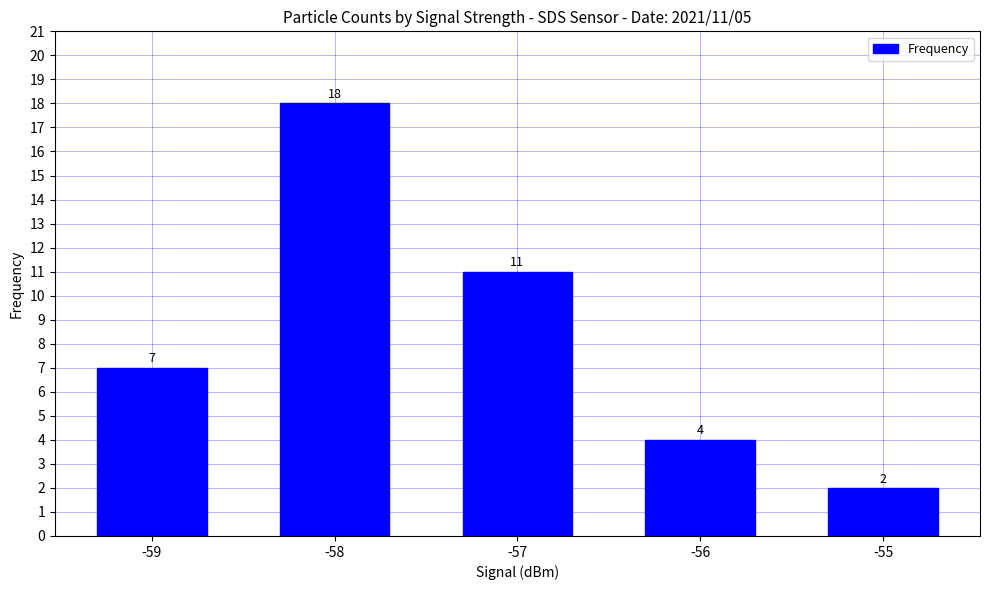

What is the value of the 1st bar from the left?

7